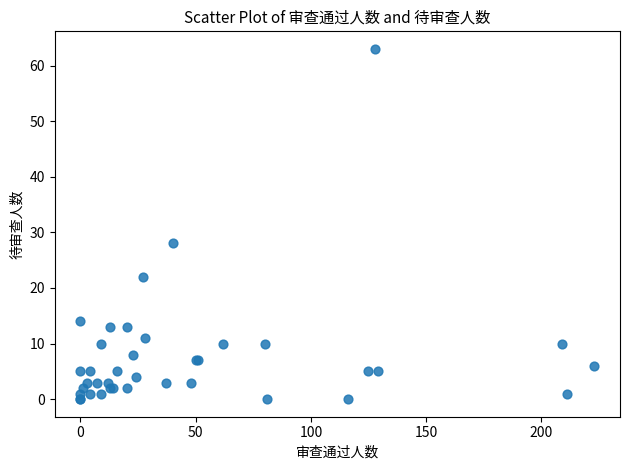

What Y value in the scatter plot is closest to 31?

28